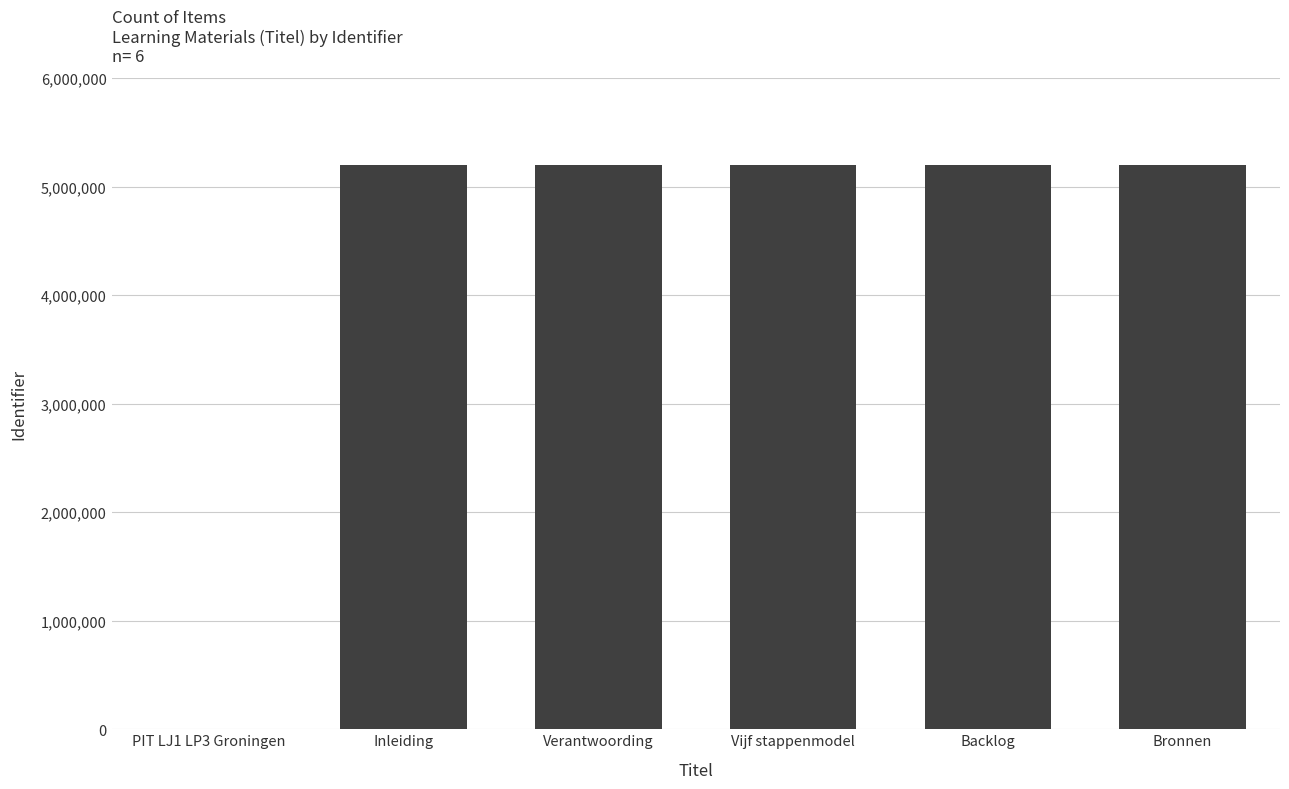

Read the value at Inleiding.

5199169